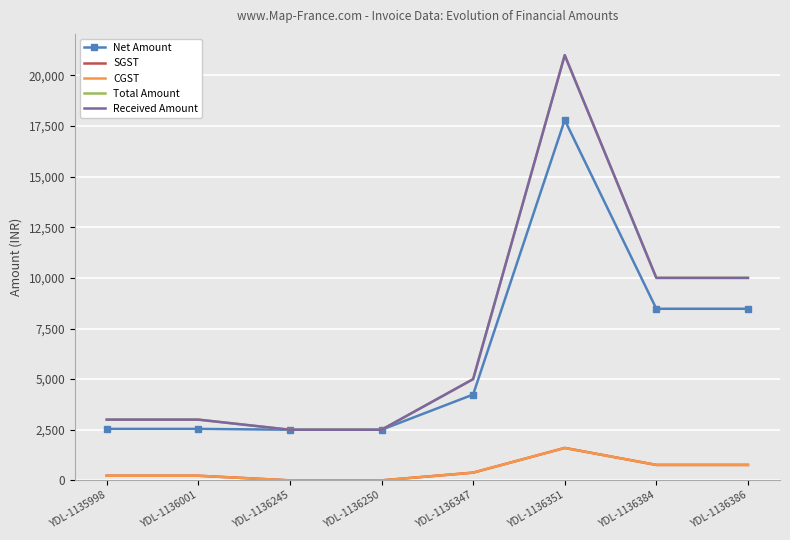

Rank the series at YDL-1136386 from lowest to highest value.

SGST, CGST, Net Amount, Total Amount, Received Amount